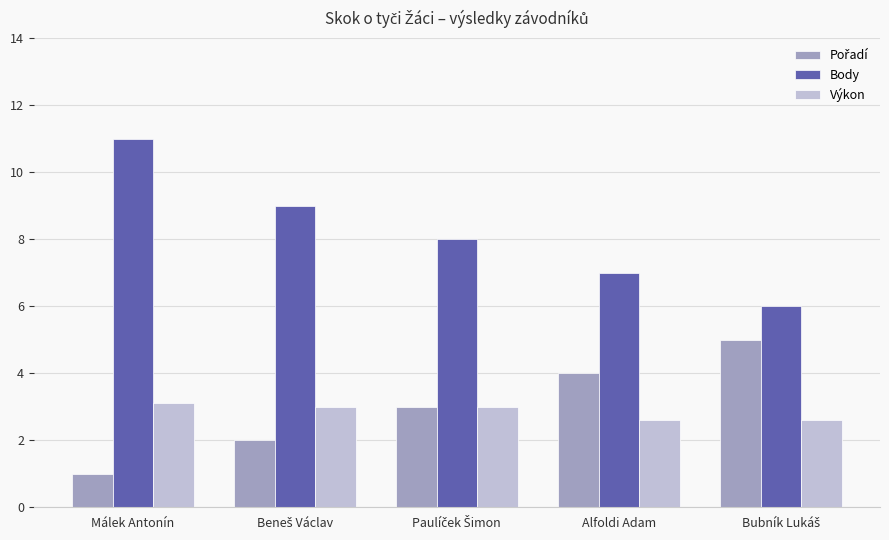

Which category has the highest value across all series?

Málek Antonín